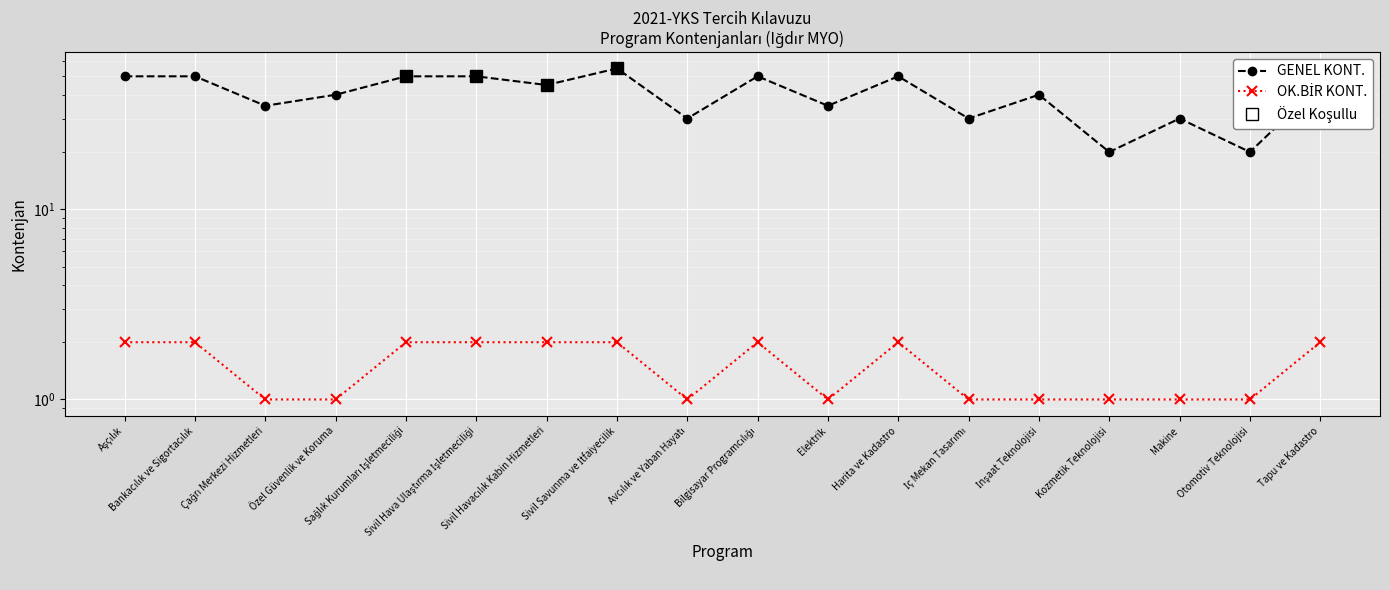

What is the difference between the maximum and minimum values in the GENEL KONT. series?

35